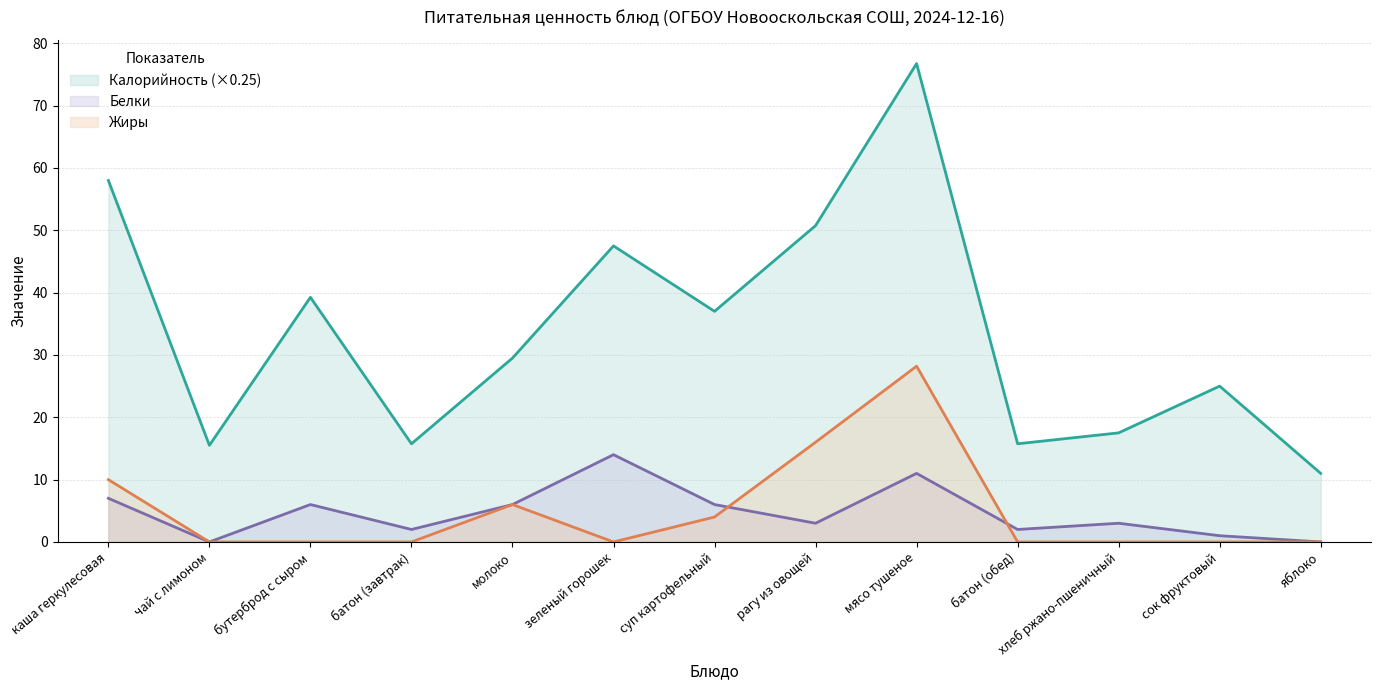

What is the difference between the highest and lowest values at зеленый горошек?

47.5